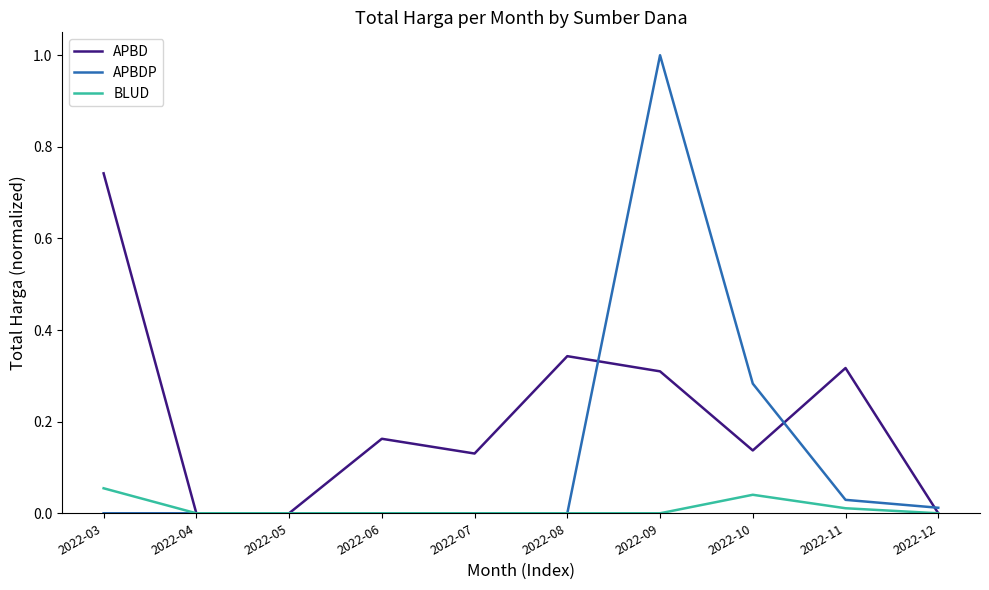

Rank the series at 2022-03 from highest to lowest value.

APBD, BLUD, APBDP